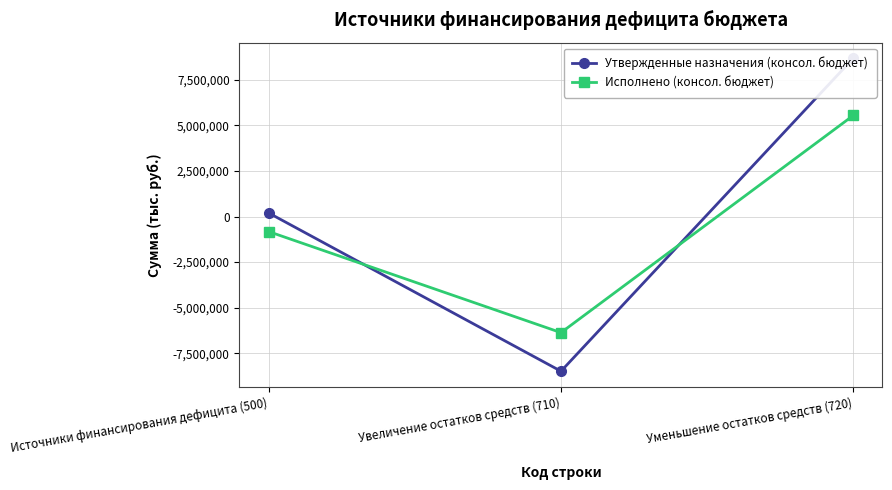

What is the label of the 1st point from the left?

Источники финансирования дефицита (500)